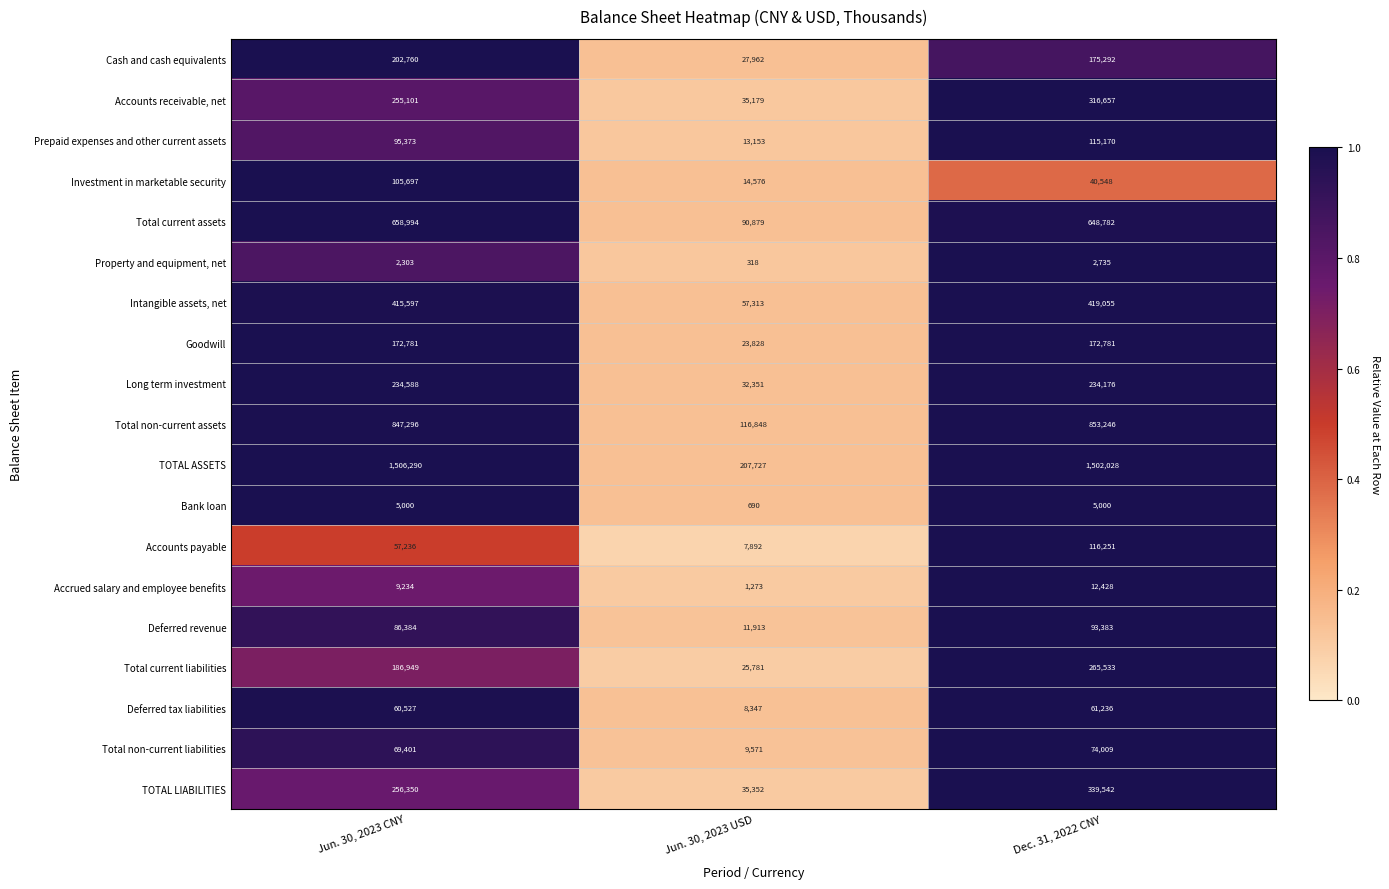

What is the spread (max minus min) of values at Jun. 30, 2023 CNY?

1503987